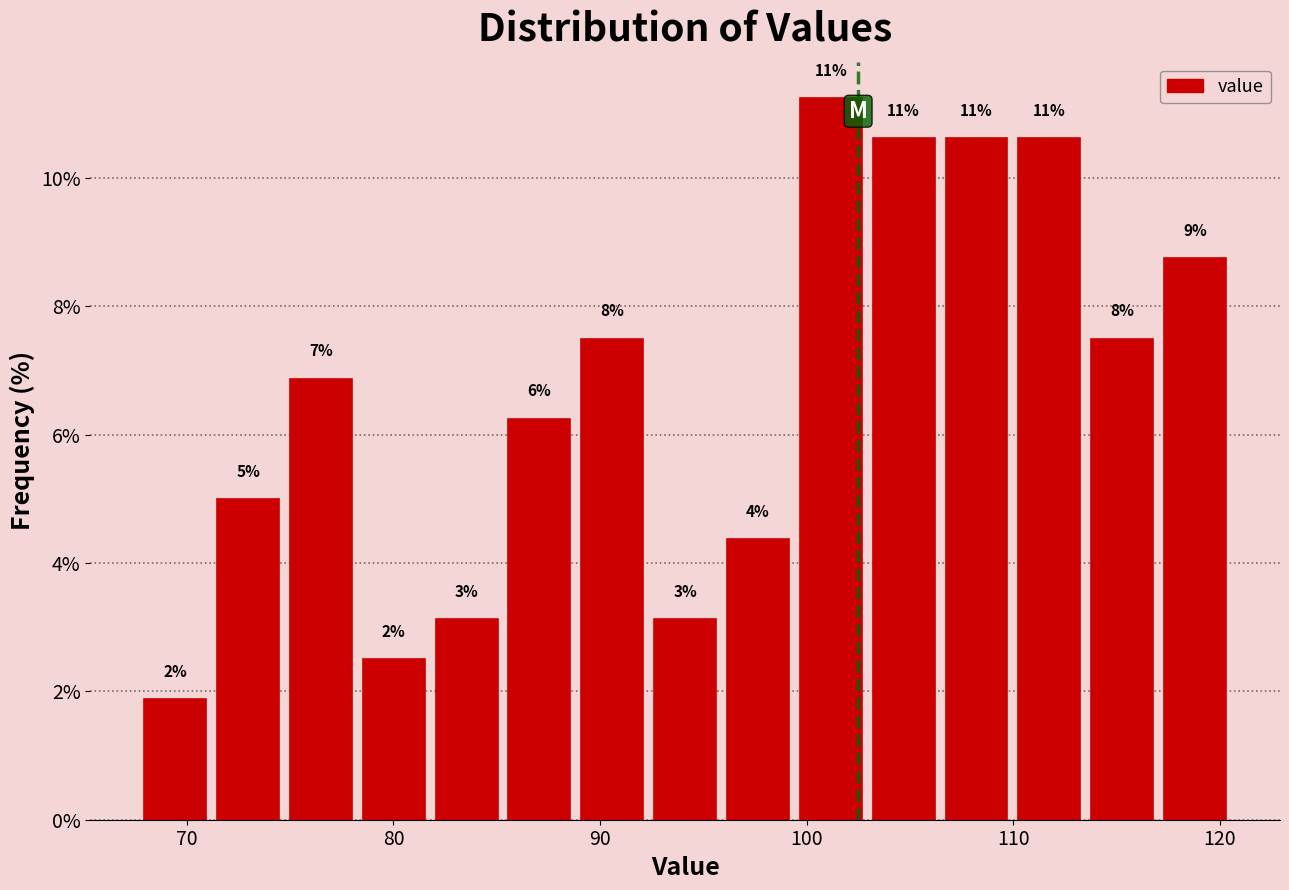

Read against the x-axis, roughly where is the centre of the tallest bar?

101